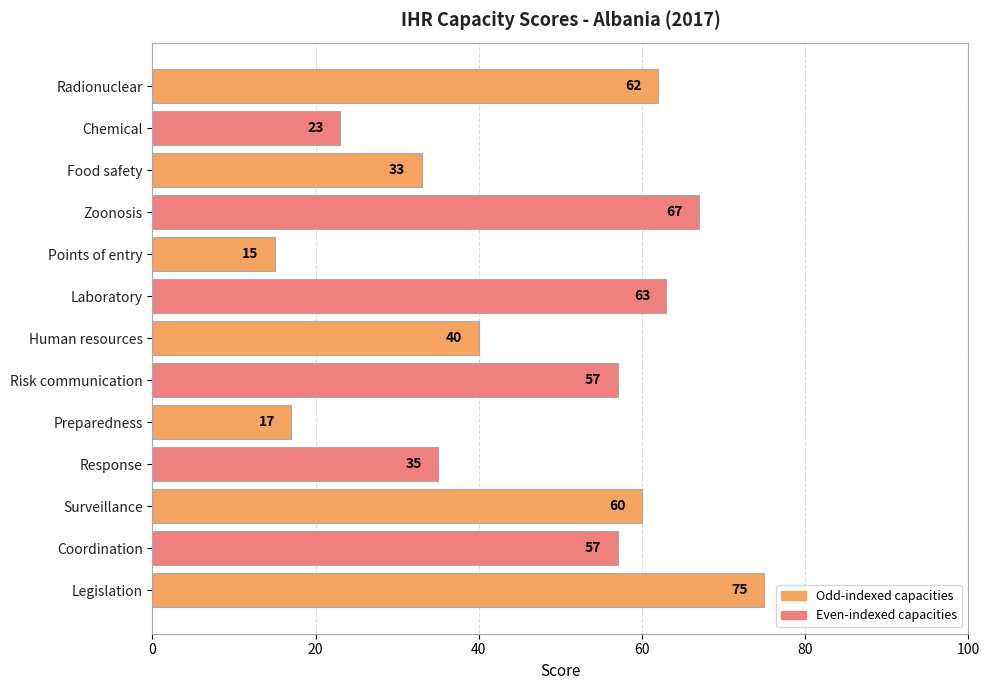

How many values are below 57?

6